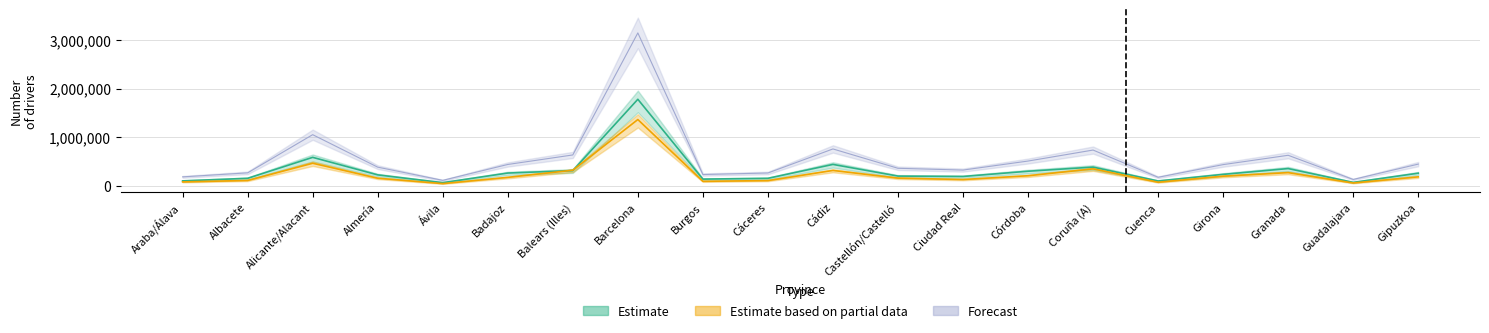

Is the value of Censo TOTAL Hombres at Araba/Álava greater than the value of Censo Hombres (sin lic.) at Guadalajara?

Yes